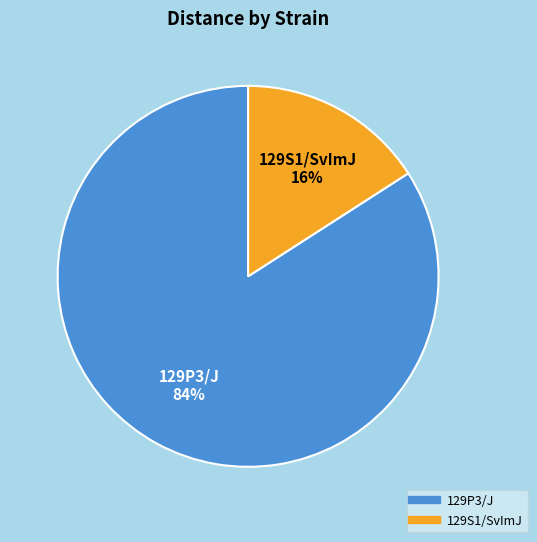

To the nearest percent, what is the average slice percentage?

50%